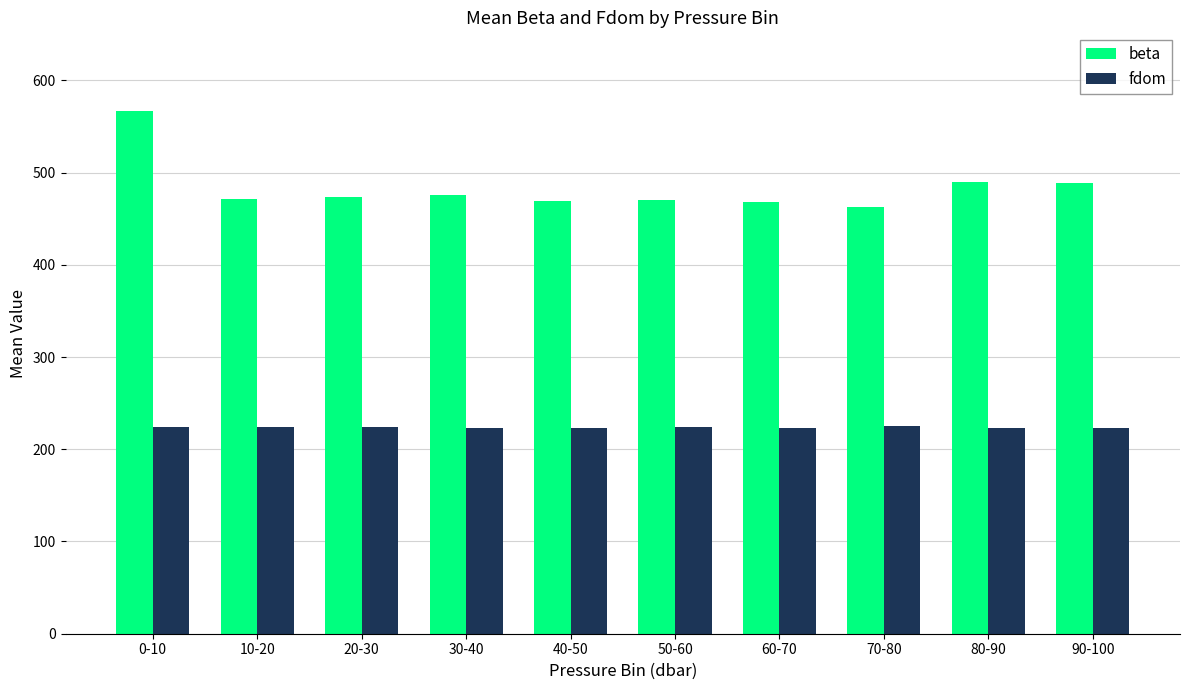

How many bars are there in total?

20